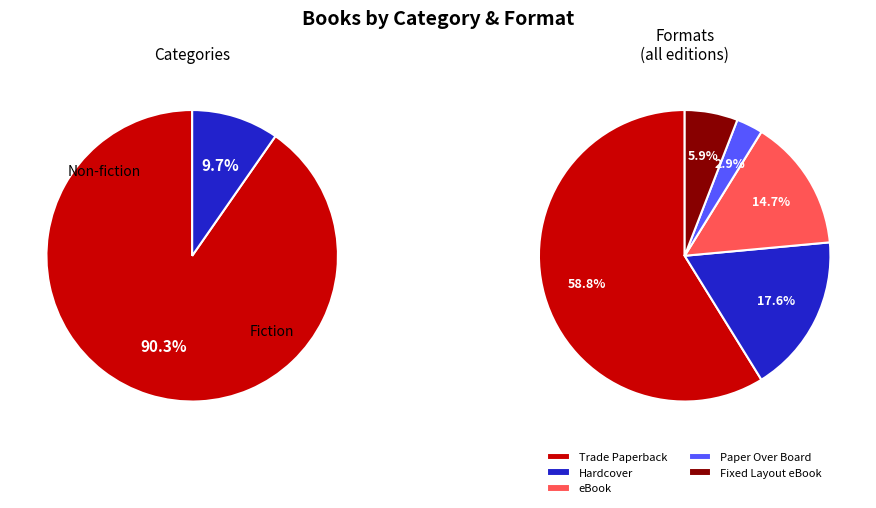

Which has a higher value, eBook or Paper Over Board?

eBook